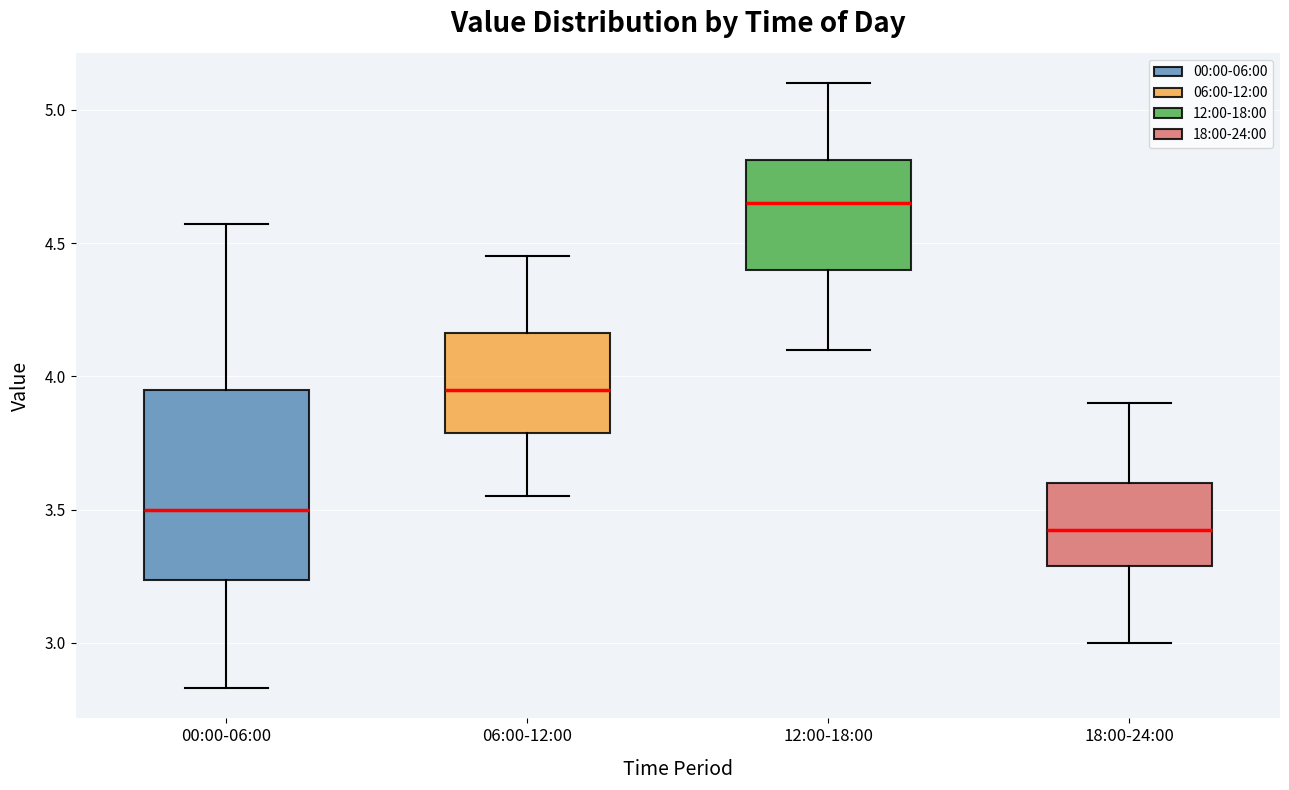

Where does the median line of the box for 06:00-12:00 sit on the y-axis? The values are not printed on the chart, so give them approximately, as read against the axis.

3.95